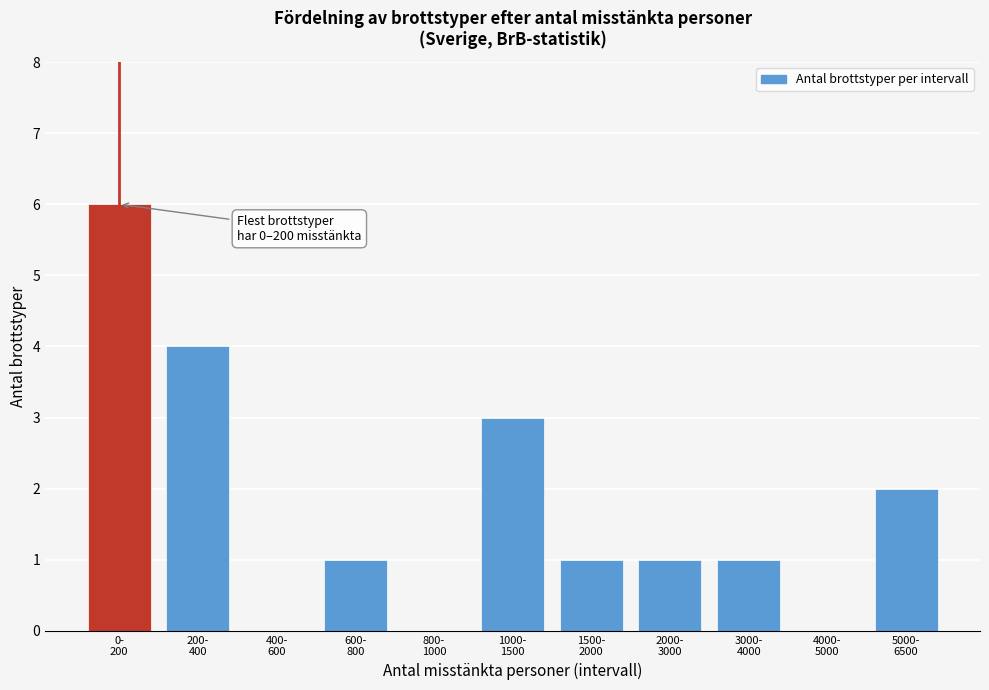

What is the maximum value shown in the chart?

6